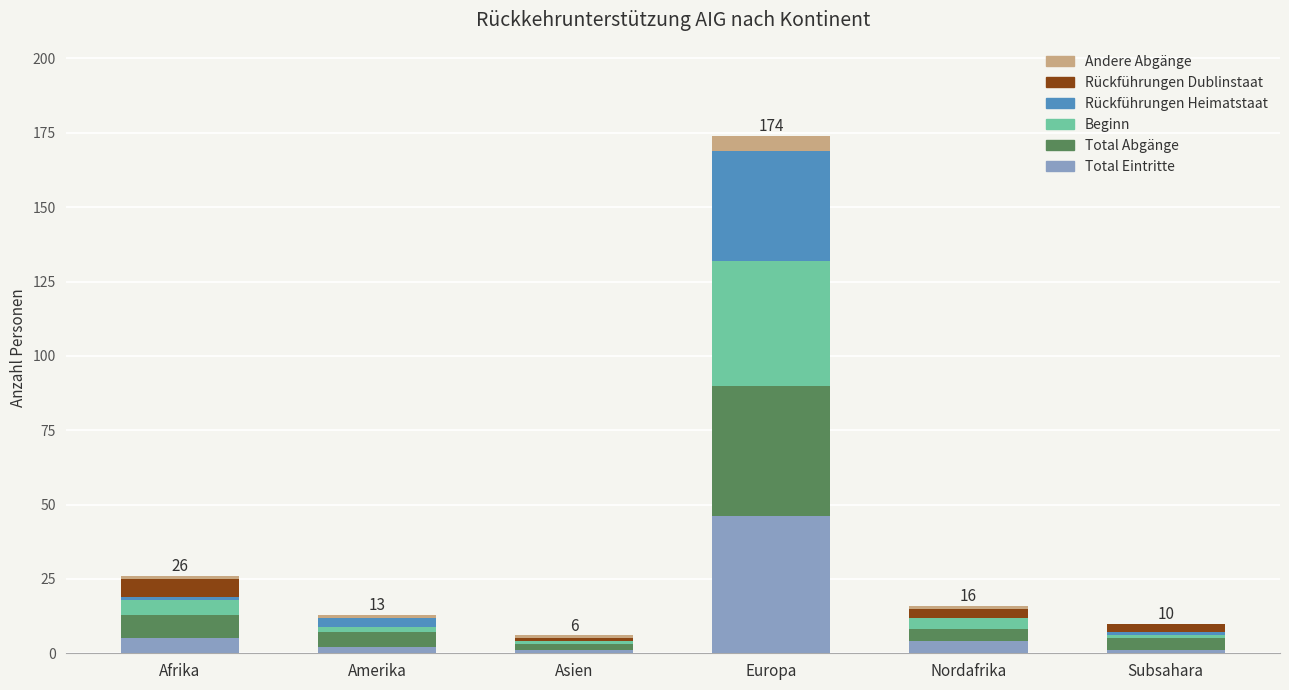

At which category is the sum across all series the highest?

Europa